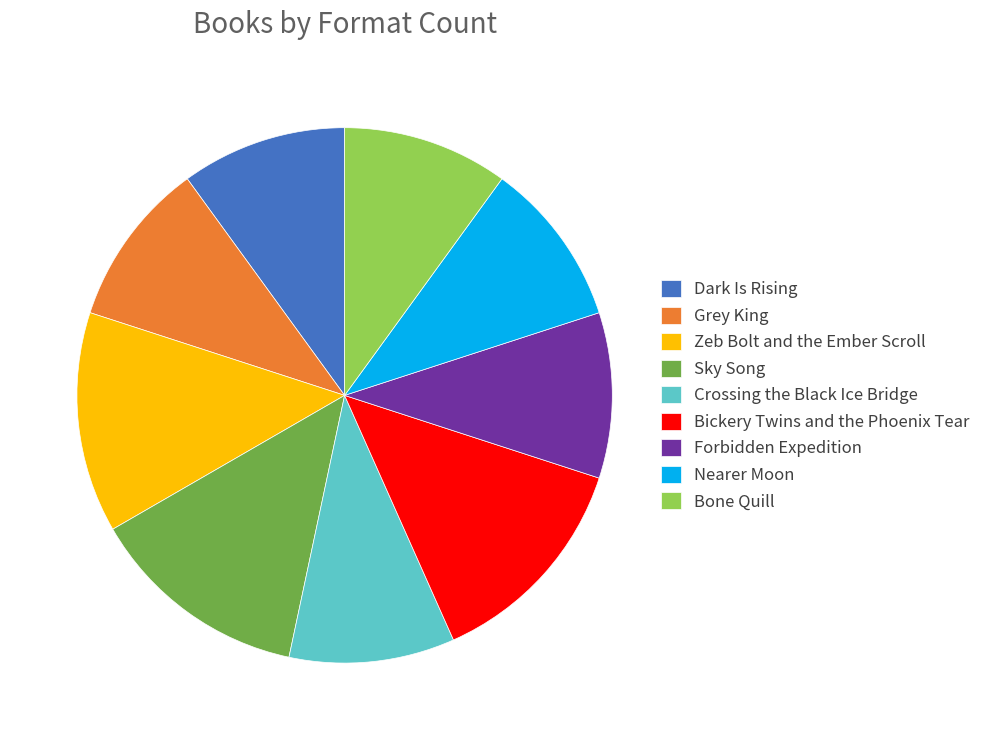

Is there a majority slice in this chart?

No